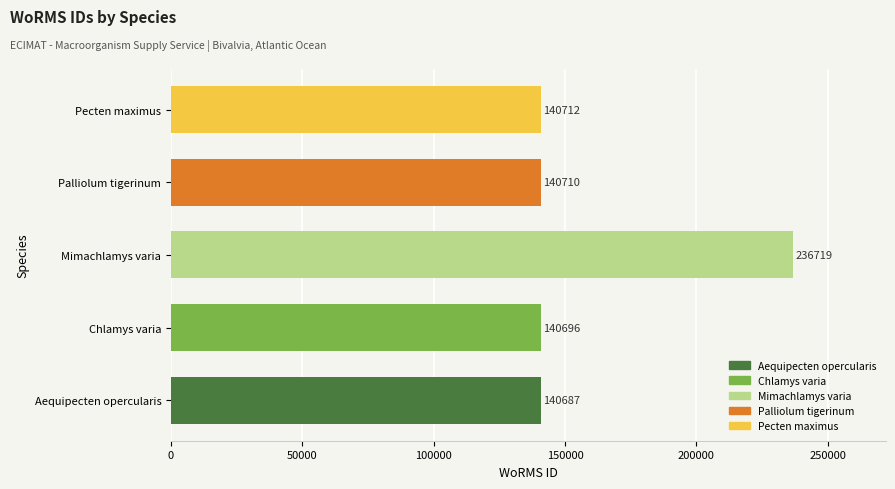

What is the ratio of the value at Palliolum tigerinum to the value at Aequipecten opercularis?

1.0